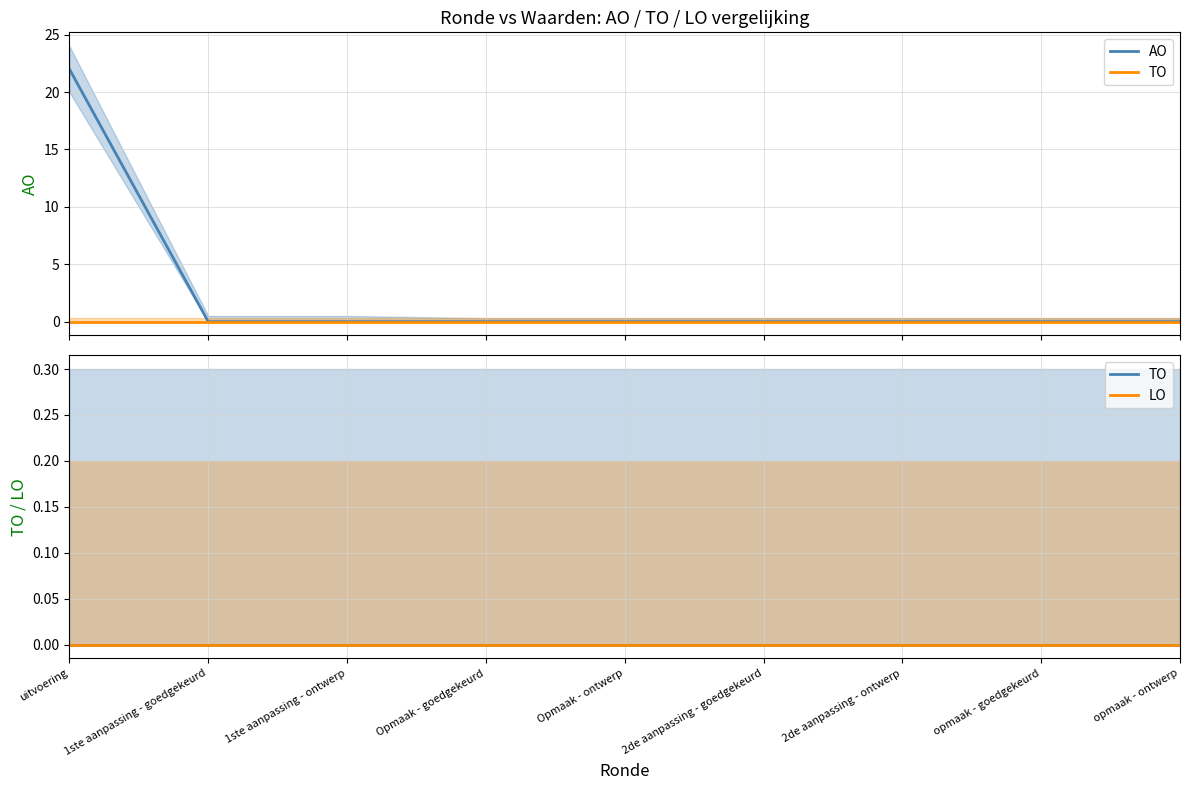

Which category has the lowest value in the TO series?

uitvoering